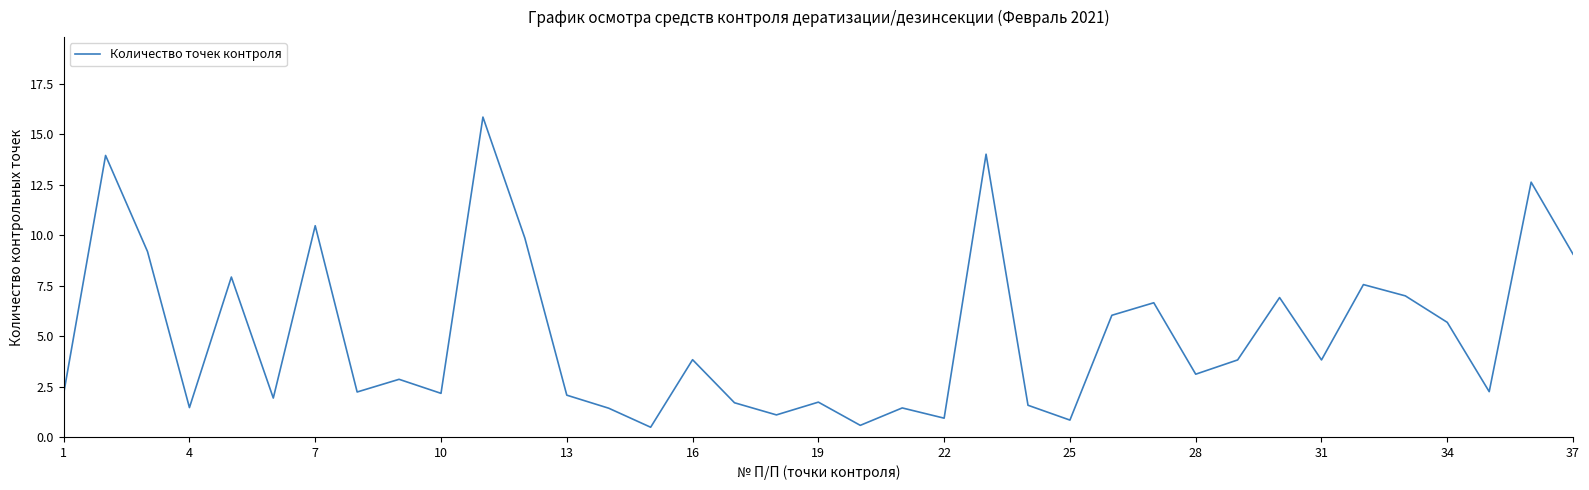

What is the maximum value shown in the chart?

15.9